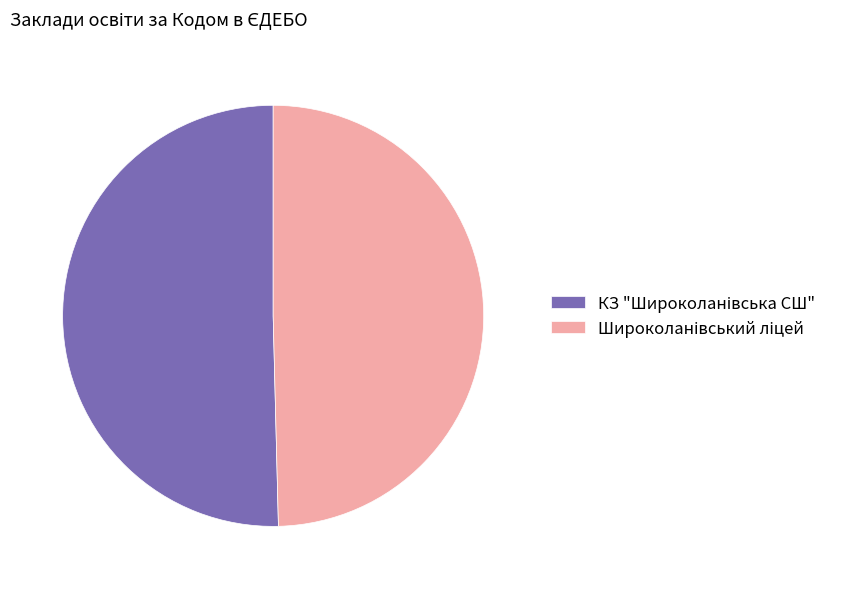

Is there any slice that represents more than half of the pie?

Yes